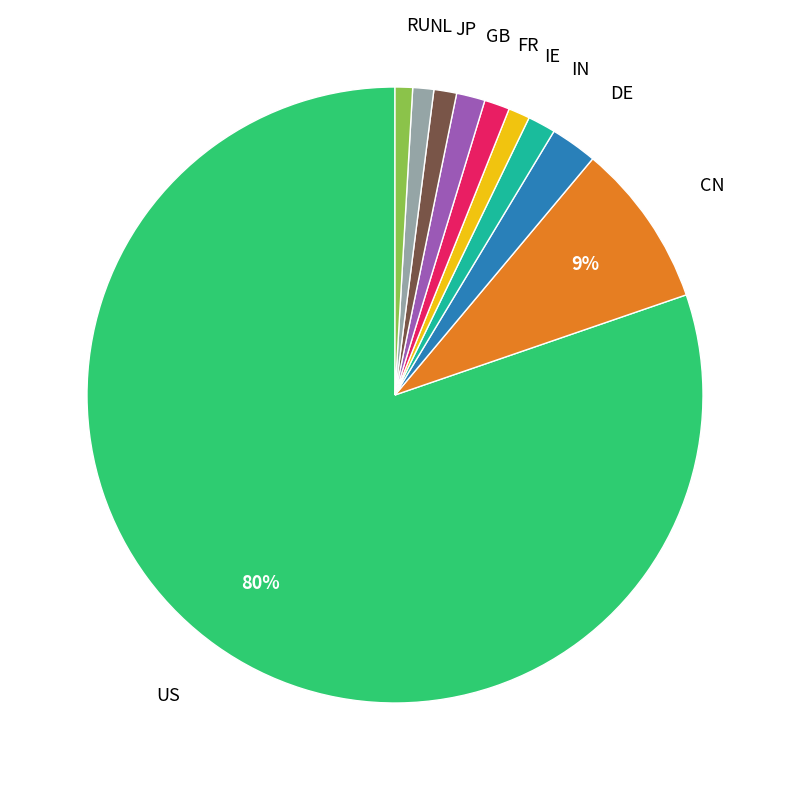

Is there any slice that represents more than half of the pie?

Yes